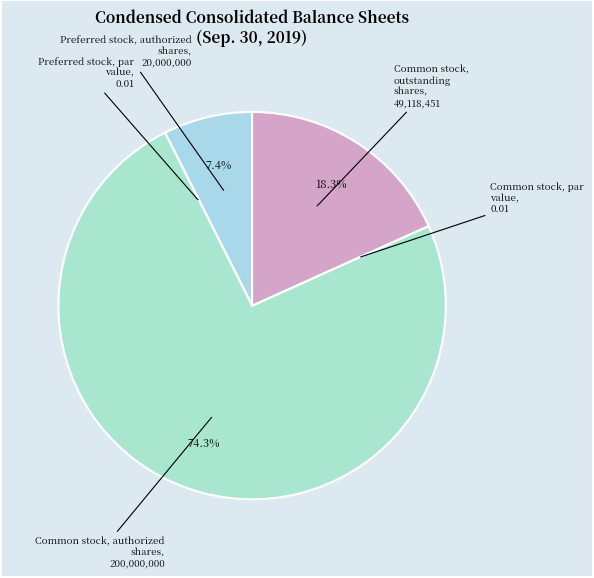

Count the number of slices in the pie.

6